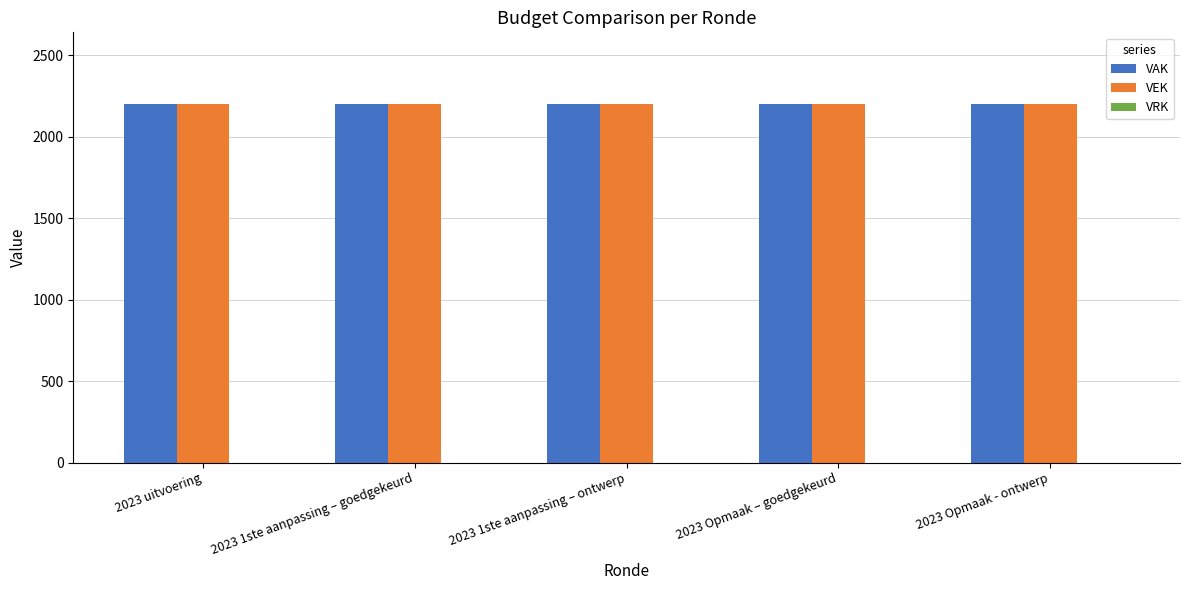

What is the value of the VEK bar at the 3rd from the left?

2200